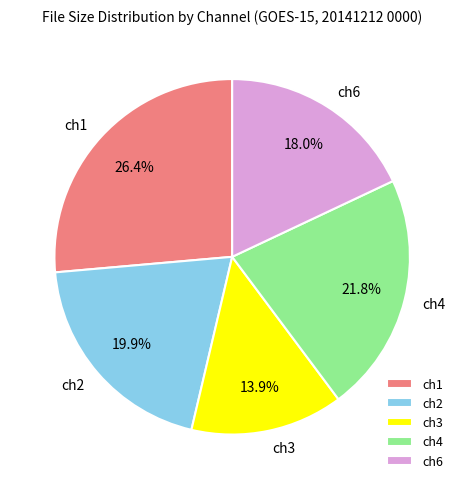

Rank the categories by value from highest to lowest.

ch1, ch4, ch2, ch6, ch3